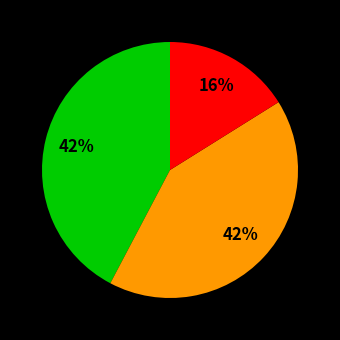

How many segments does this pie chart have?

3